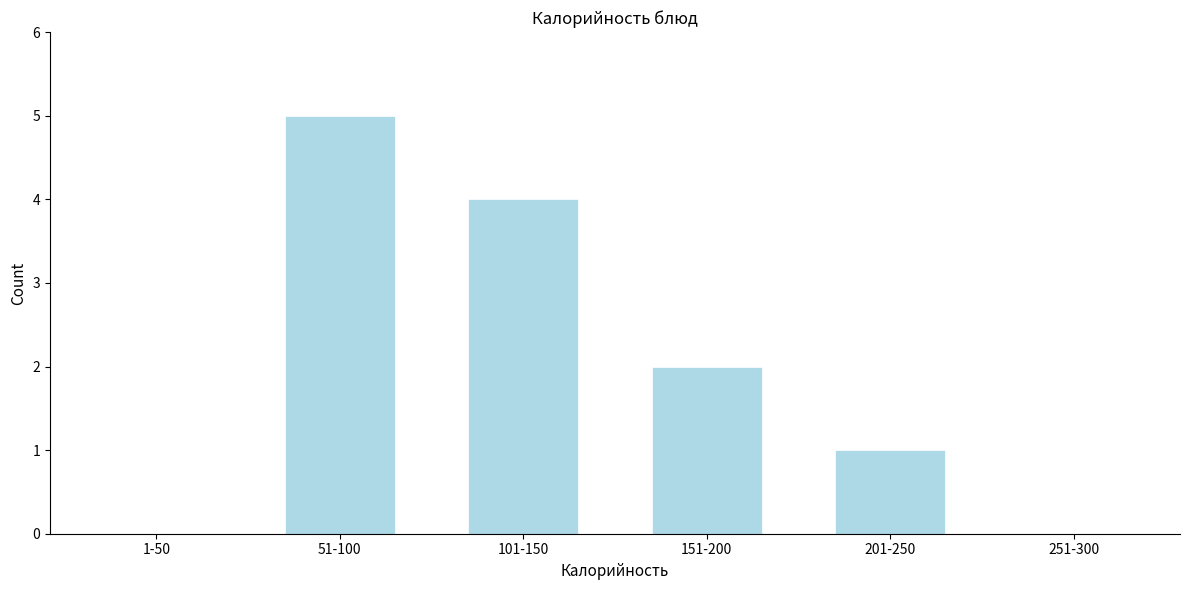

Reading left to right, what are all the values shown in this chart?

1-50=0	51-100=5	101-150=4	151-200=2	201-250=1	251-300=0